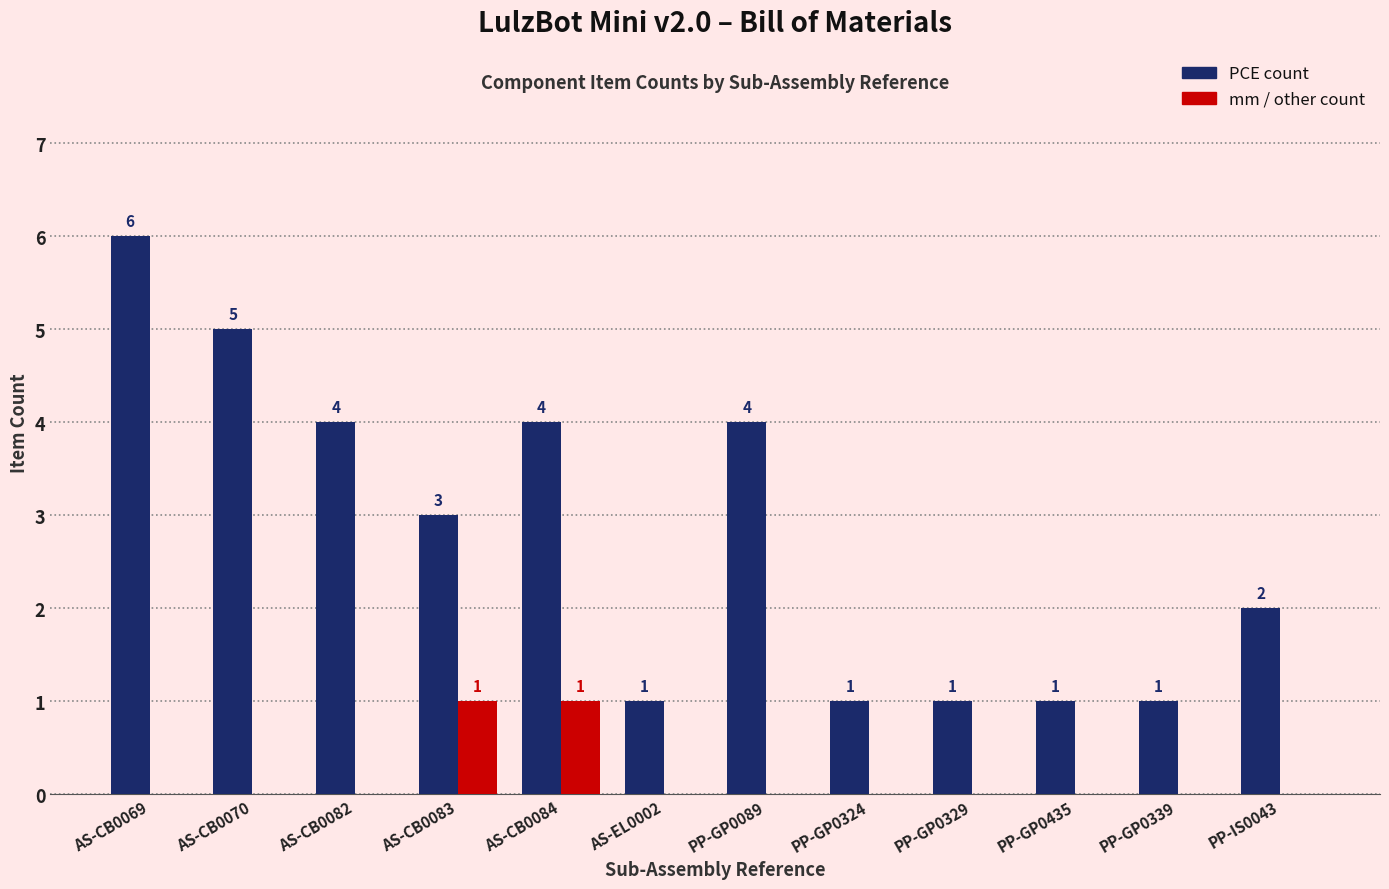

Count the number of categories in the chart.

12